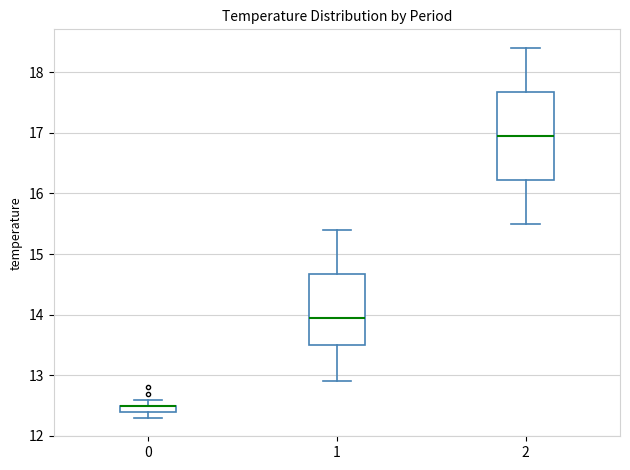

Where is the lower edge of the box at x = 0 on the y-axis? The values are not printed on the chart, so give them approximately, as read against the axis.

12.4